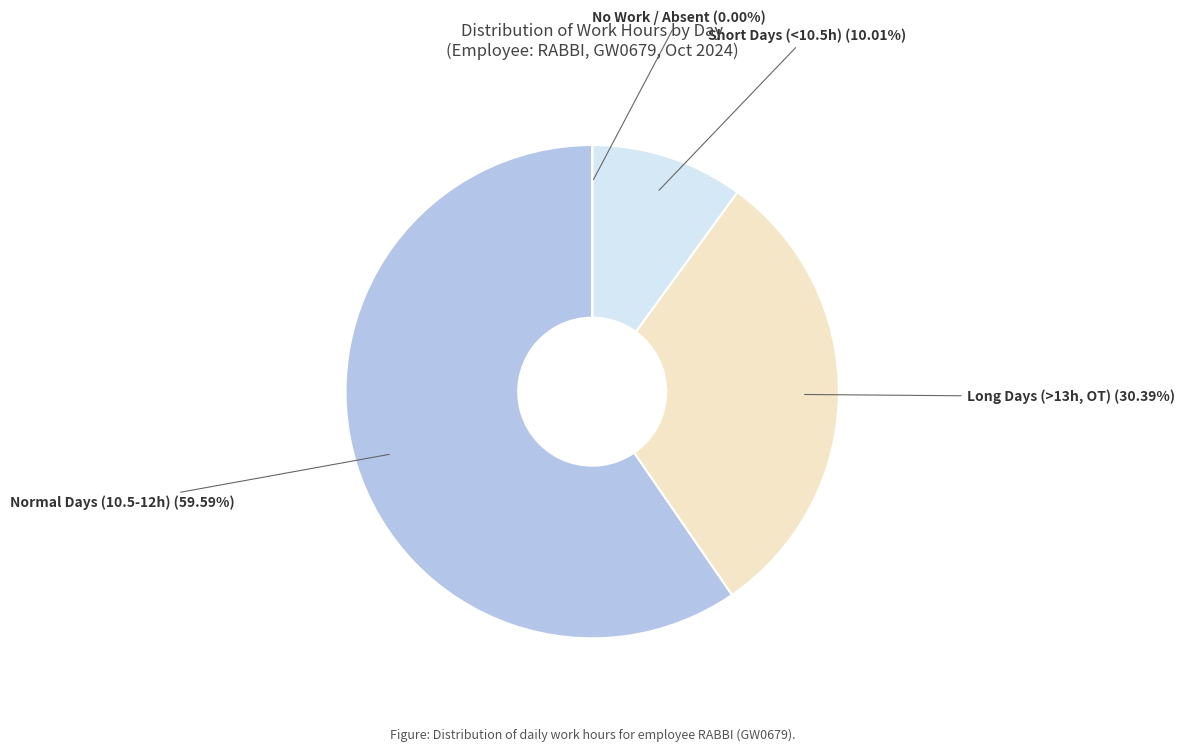

To the nearest percent, what is the difference between the largest and smallest slice percentages?

60%